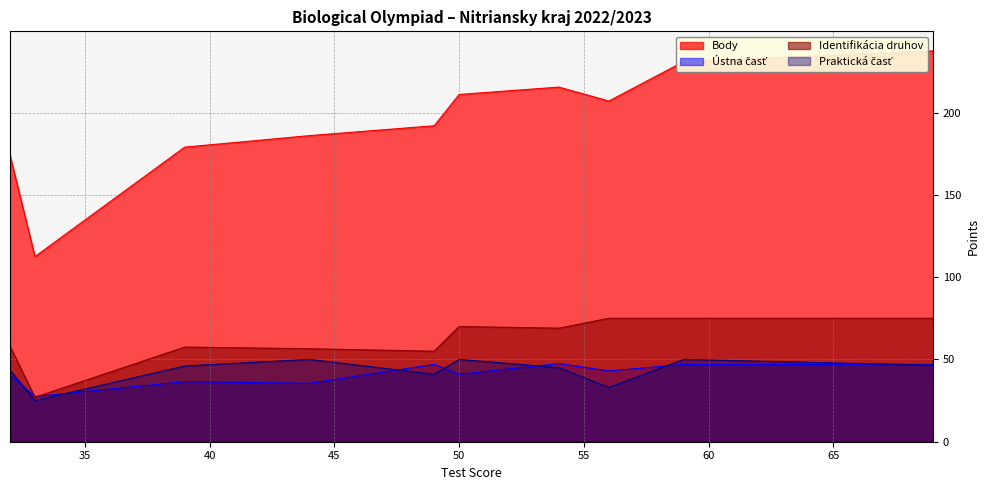

True or false: Identifikácia druhov has more than 0 interior local peaks.

True